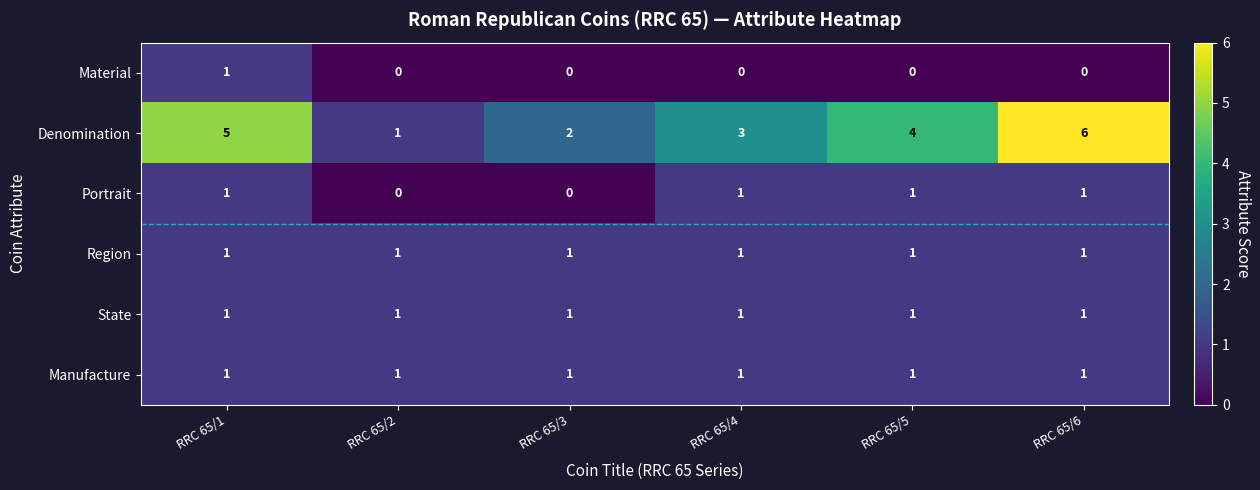

True or false: Region has a value of 0 at RRC 65/6.

False